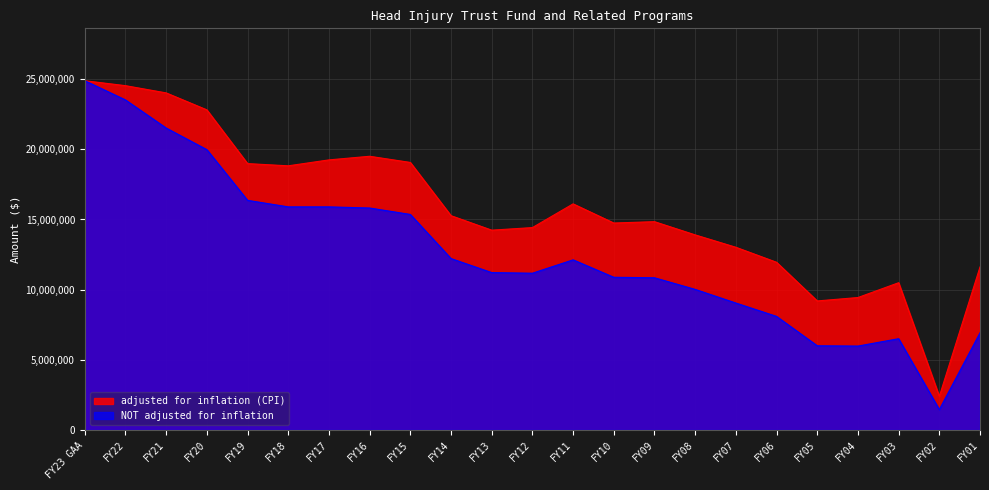

Where does the NOT adjusted for inflation series first go above 11215519?

FY23 GAA